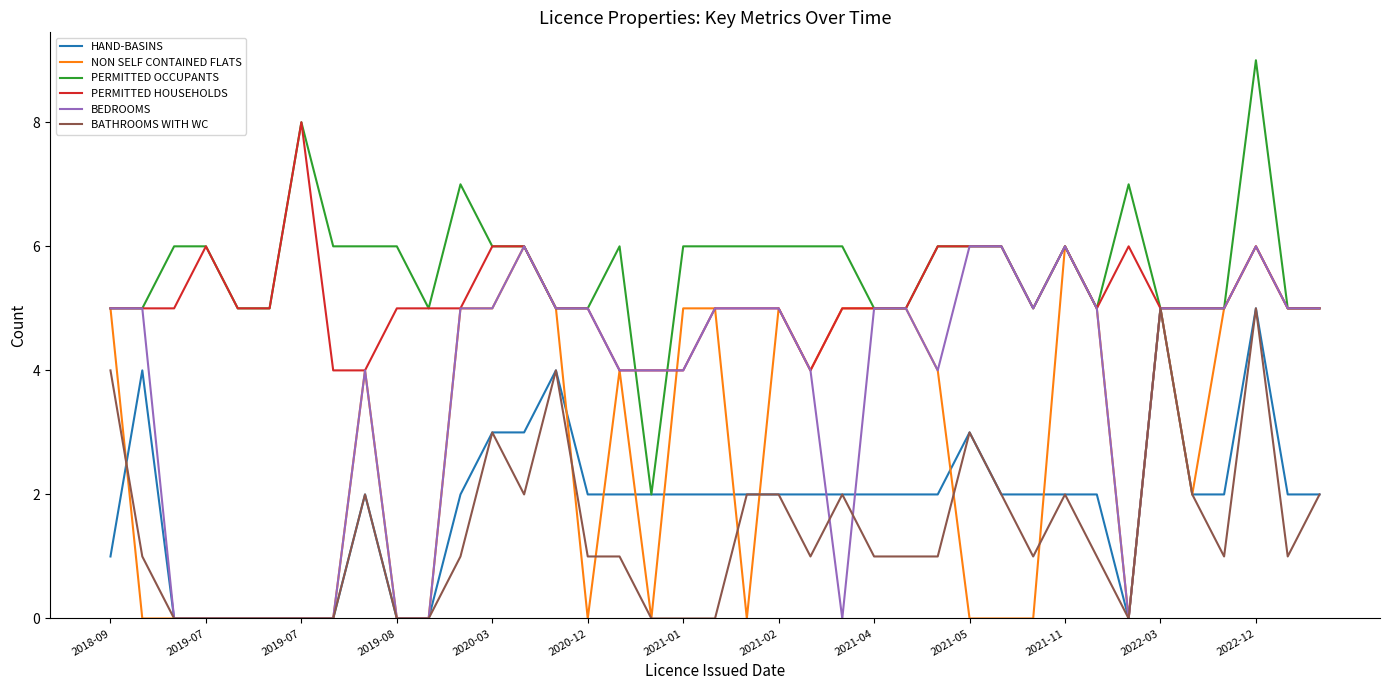

How many PERMITTED HOUSEHOLDS values are between 5 and 6?

32